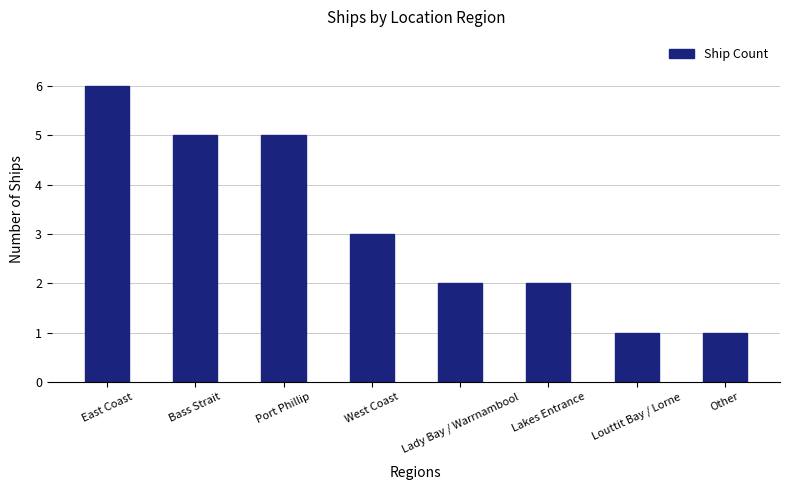

Approximately how many times larger is the value at Louttit Bay / Lorne compared to East Coast?

0.2